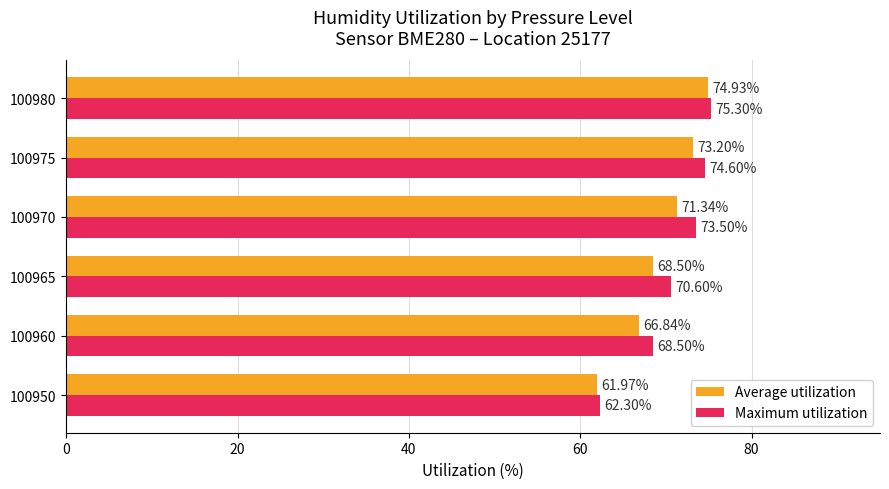

What is the minimum value shown in the chart?

62.0